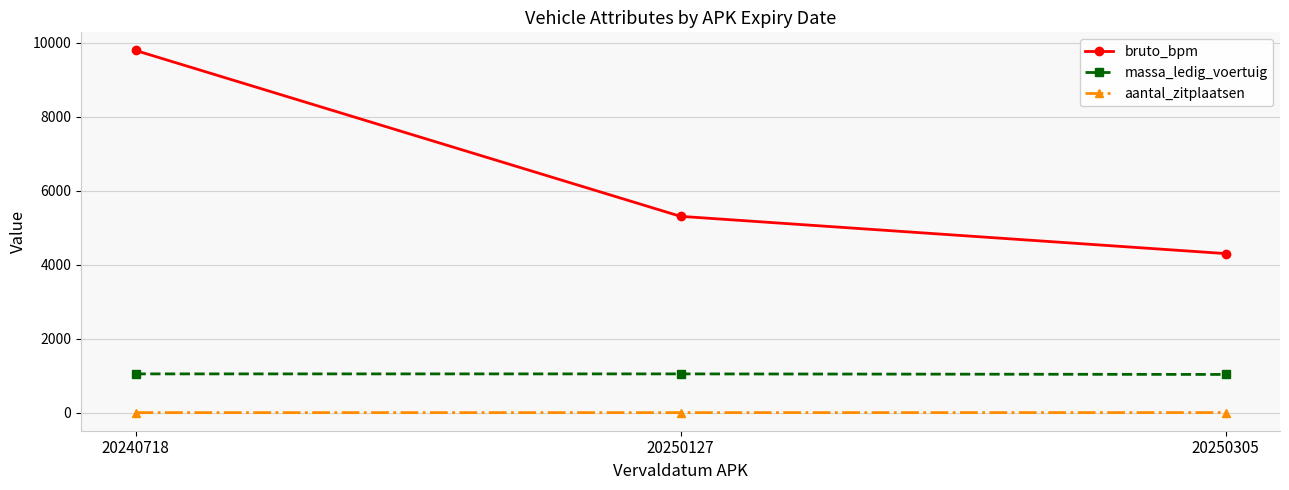

What is the highest value of the bruto_bpm series?

9787